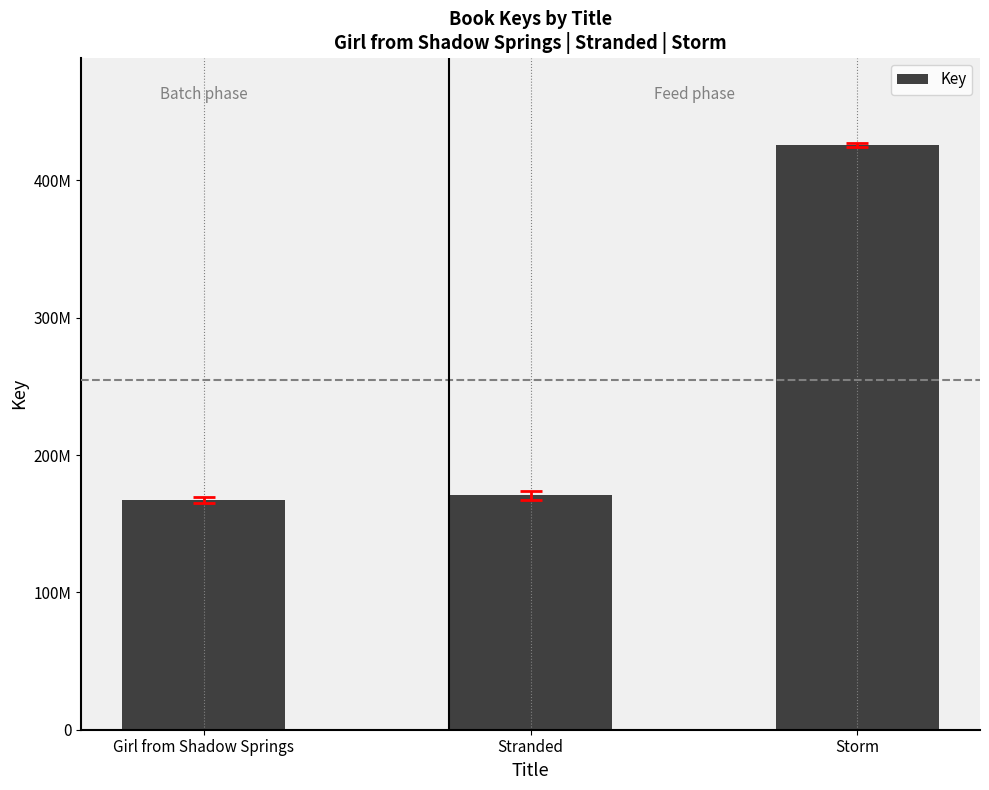

Is it true that the value at Stranded is 170647776?

True